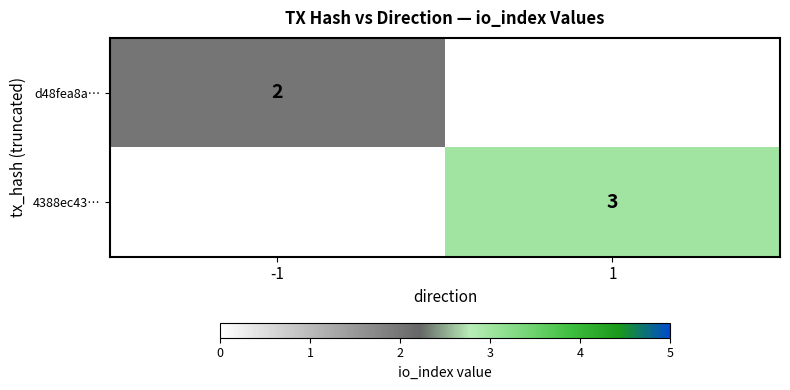

The value of d48fea8a… at -1 is 2. True or false?

True